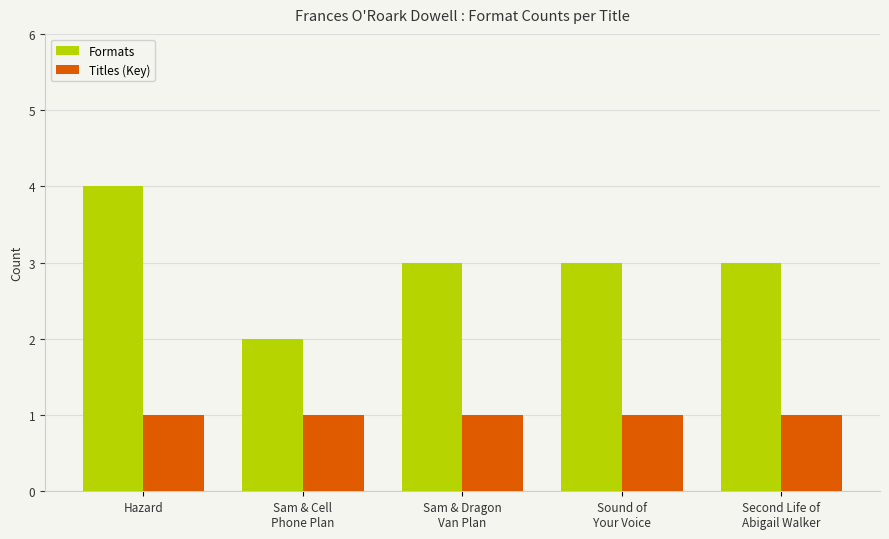

What position from the right is Sam & Dragon
Van Plan?

3